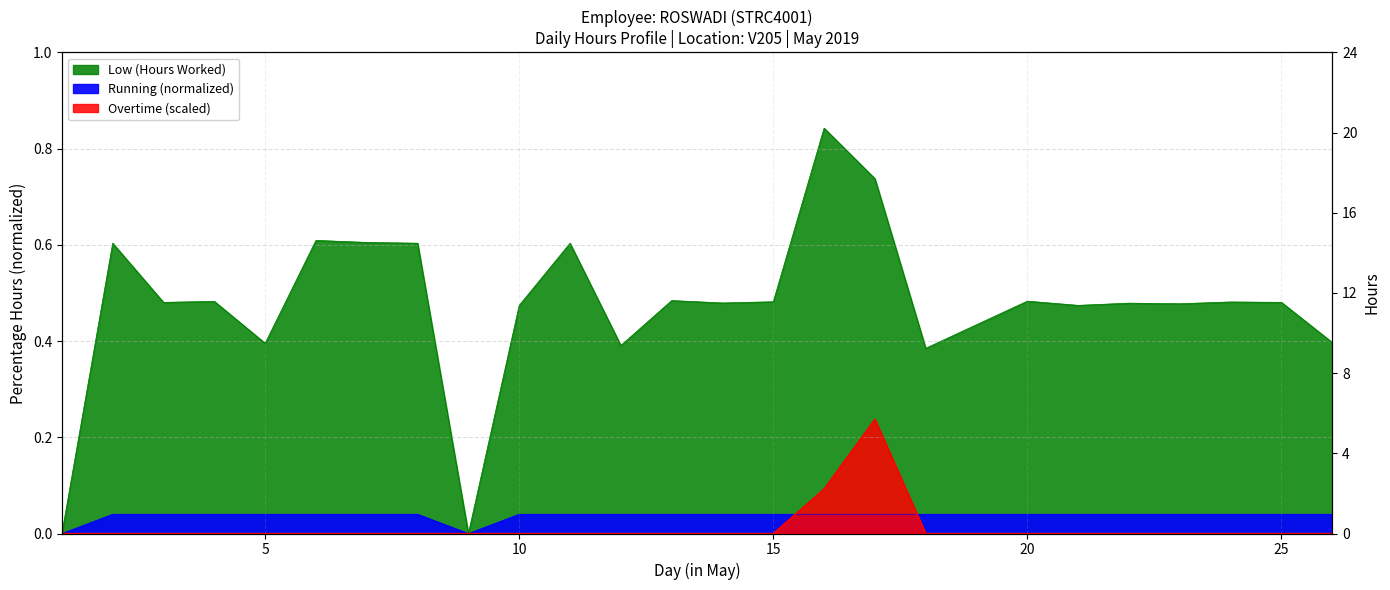

Does the chart display data point markers on the line(s)?

No